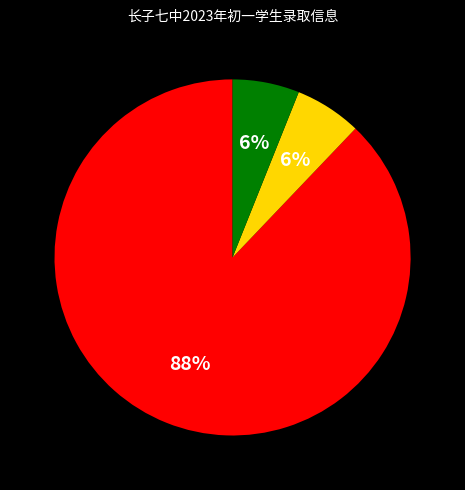

Is there any slice that represents more than half of the pie?

Yes